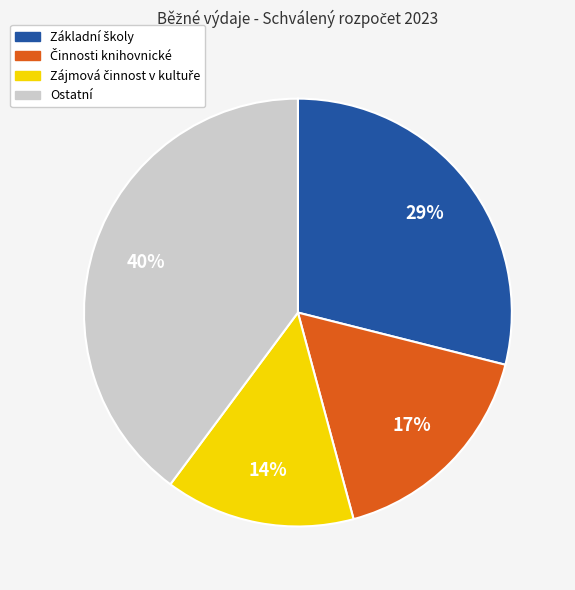

Is there any slice that represents more than half of the pie?

No